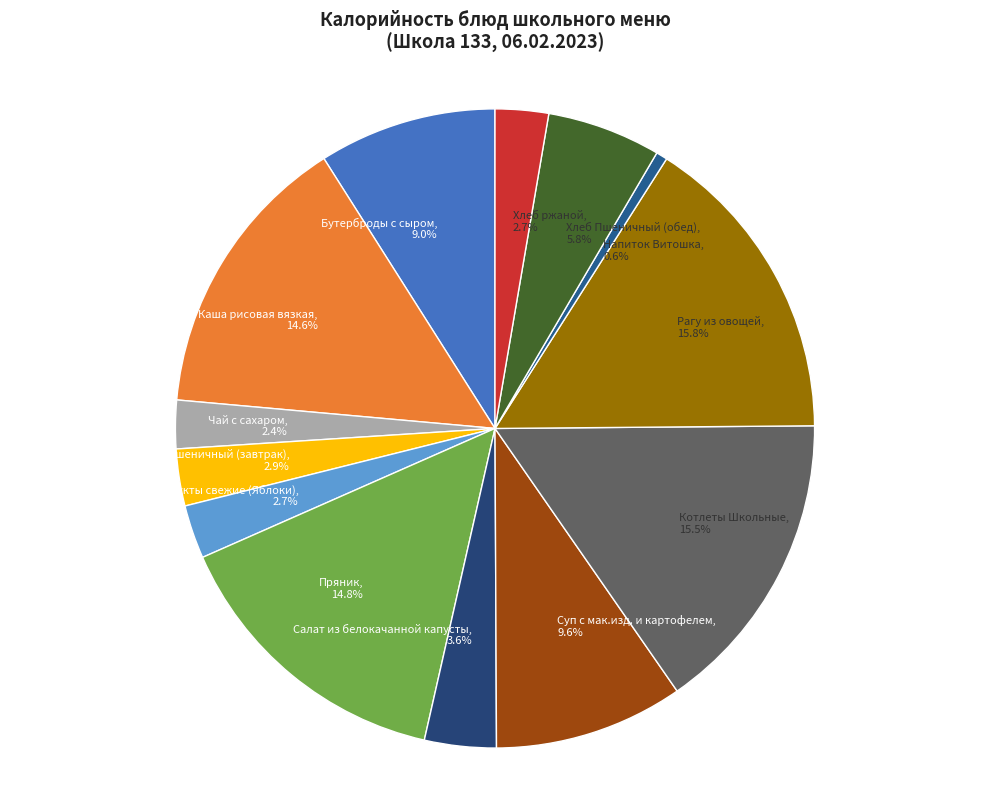

Between Фрукты свежие (Яблоки) and Котлеты Школьные, which is larger?

Котлеты Школьные